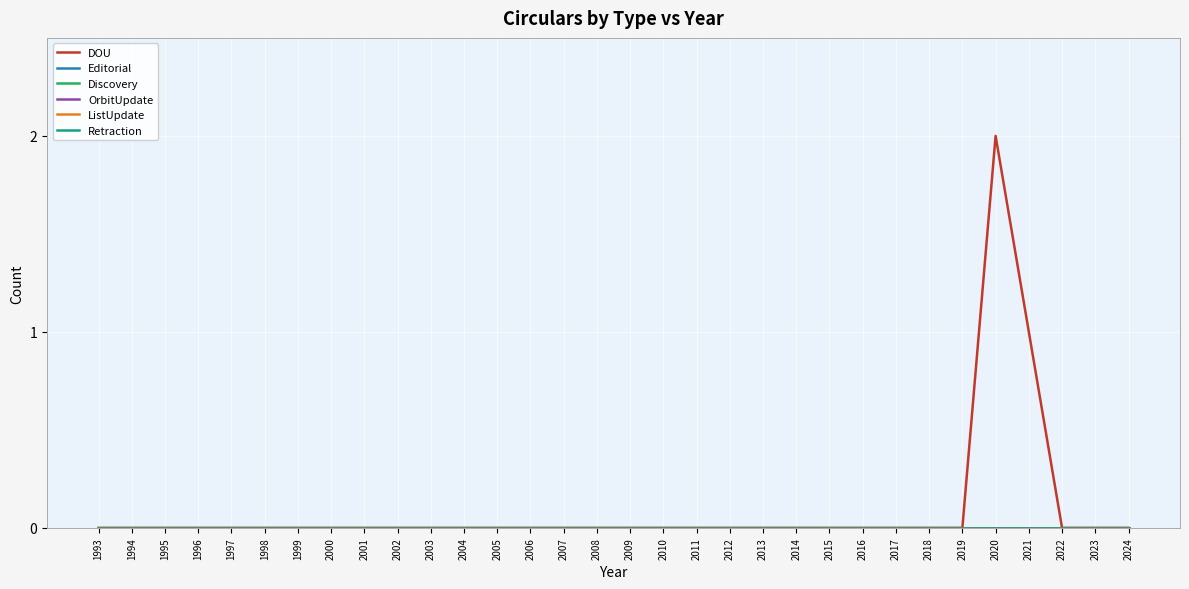

True or false: ListUpdate and Editorial cross at least once.

False